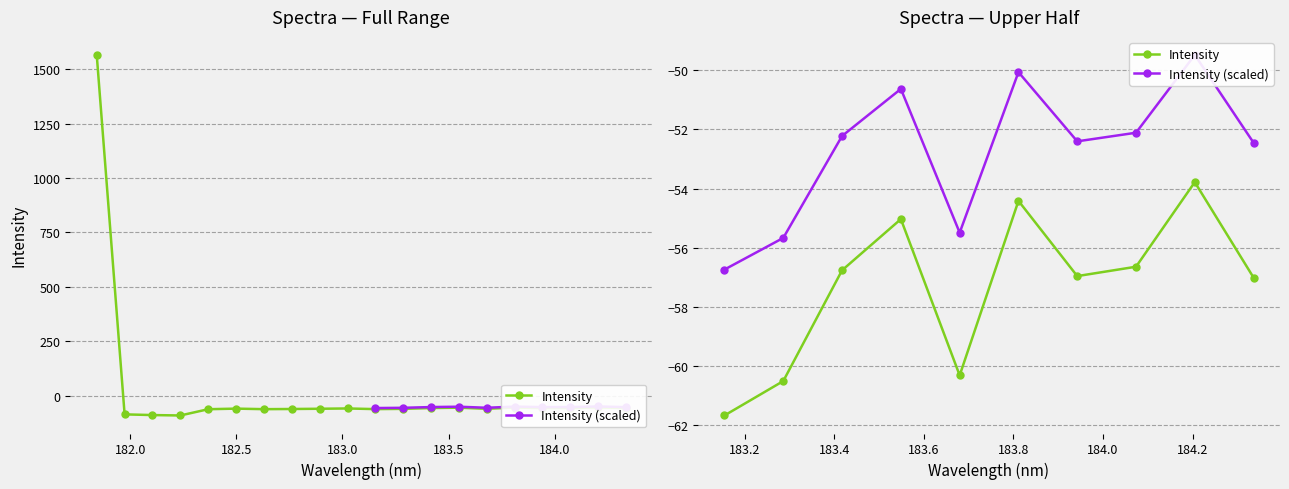

How many series are shown in this chart?

2